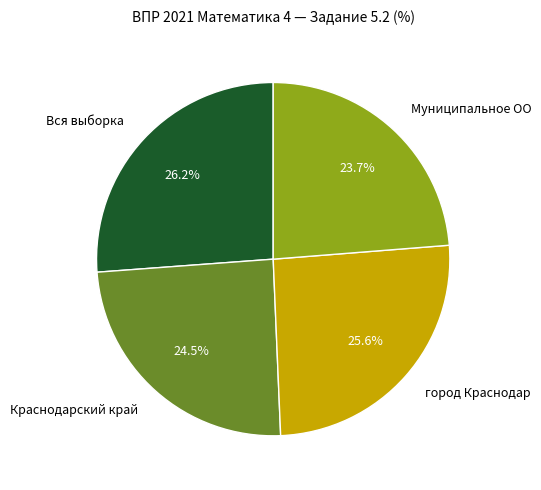

Which slice is the smallest?

Муниципальное ОО